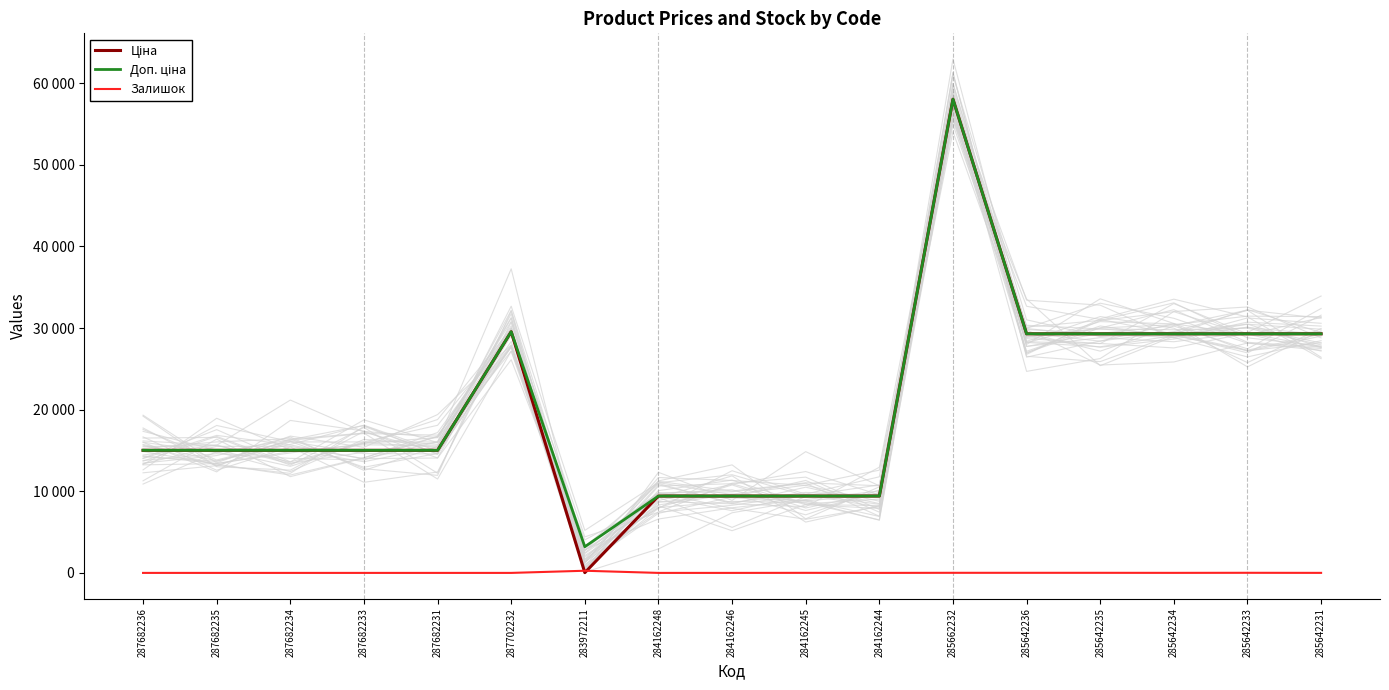

List the labels in order of Залишок value, largest first.

283972211, 285642233, 285662232, 285642236, 285642235, 284162245, 285642234, 285642231, 284162244, 287682236, 287682235, 287682234, 287682233, 287682231, 287702232, 284162248, 284162246